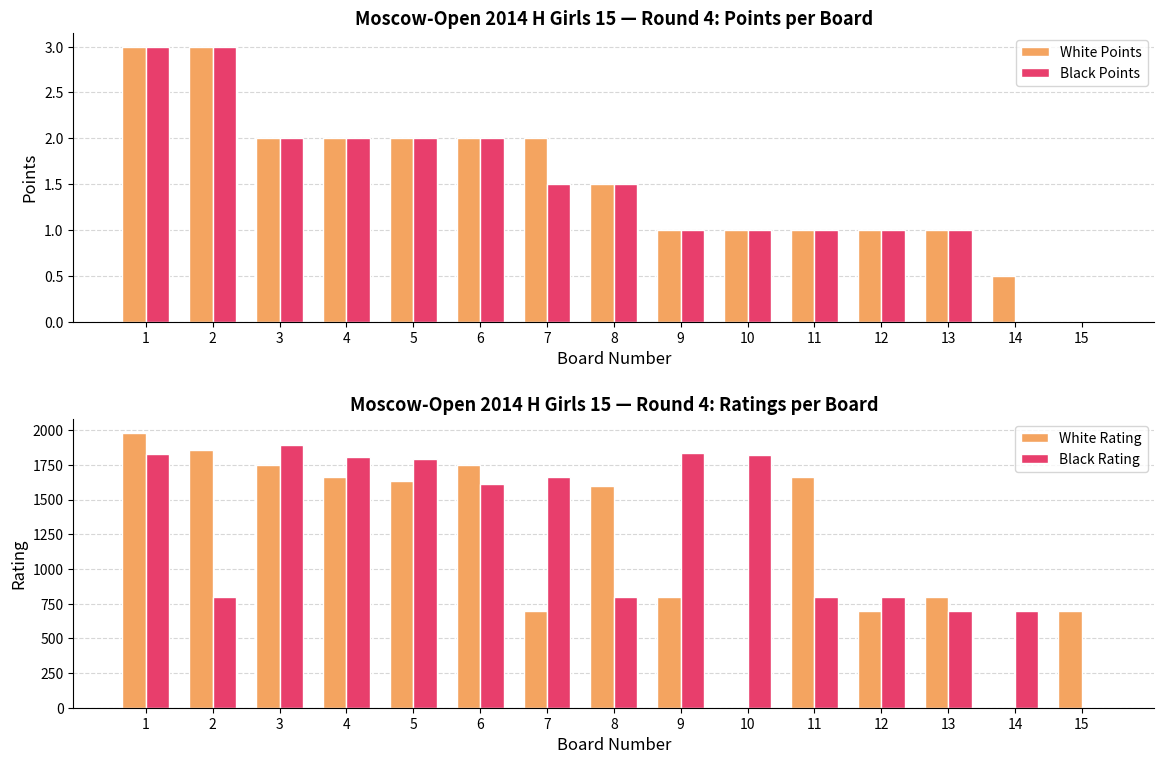

Reading left to right, transcribe all the data shown in this chart.

White Points: 3.0	3.0	2.0	2.0	2.0	2.0	2.0	1.5	1.0	1.0	1.0	1.0	1.0	0.5	0.0
Black Points: 3.0	3.0	2.0	2.0	2.0	2.0	1.5	1.5	1.0	1.0	1.0	1.0	1.0	0.0	0.0
White Rating: 1981.0	1857.0	1746.0	1665.0	1635.0	1746.0	700.0	1595.0	800.0	0.0	1661.0	700.0	800.0	0.0	700.0
Black Rating: 1828.0	800.0	1894.0	1807.0	1790.0	1611.0	1663.0	800.0	1837.0	1818.0	800.0	800.0	700.0	700.0	0.0